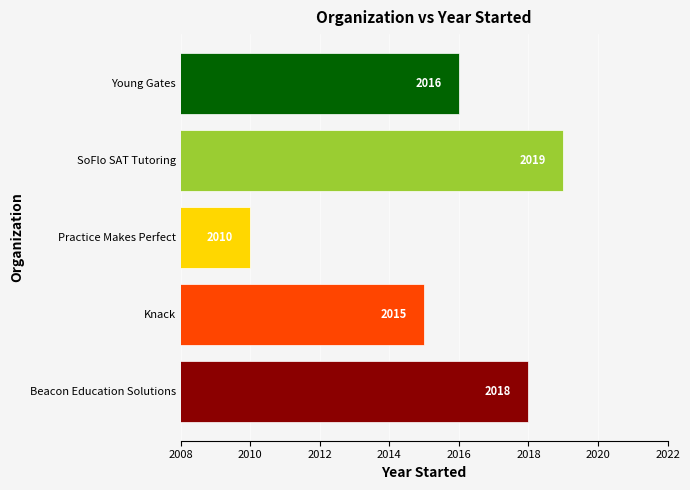

How many values are below 2016?

2